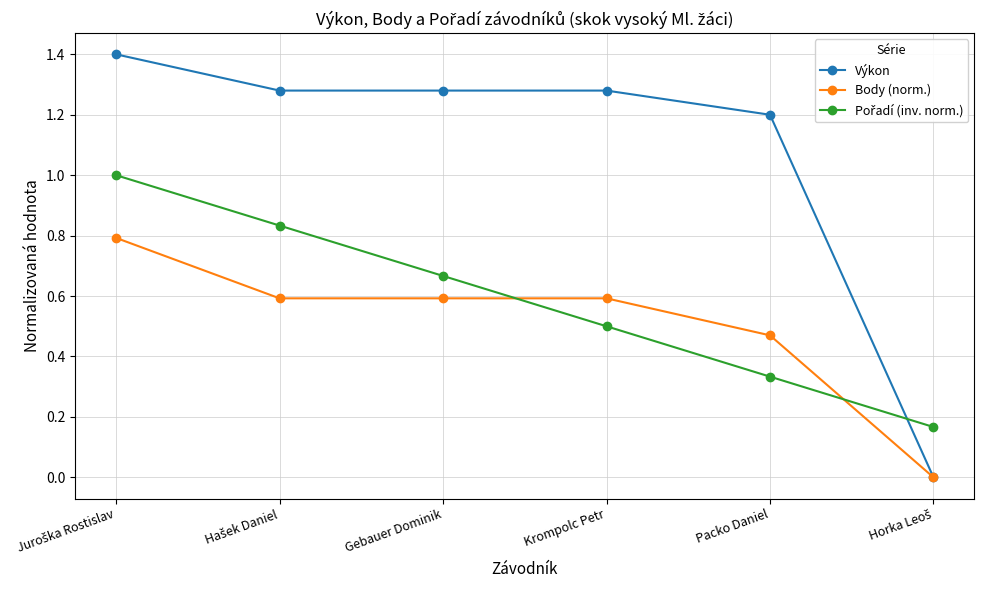

The Body (norm.) series shows 0.3 at Krompolc Petr. True or false?

False